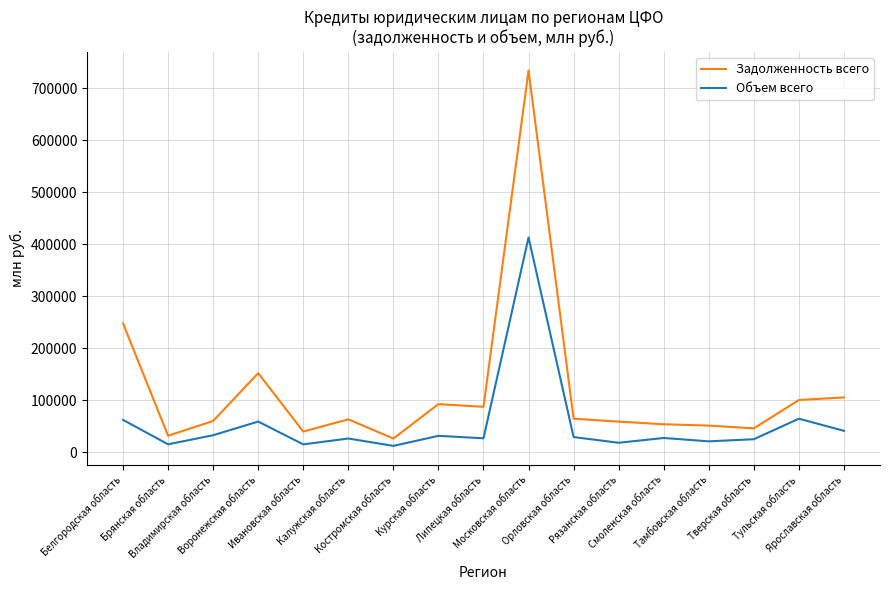

What are all the series names shown in the legend?

Задолженность всего, Объем всего